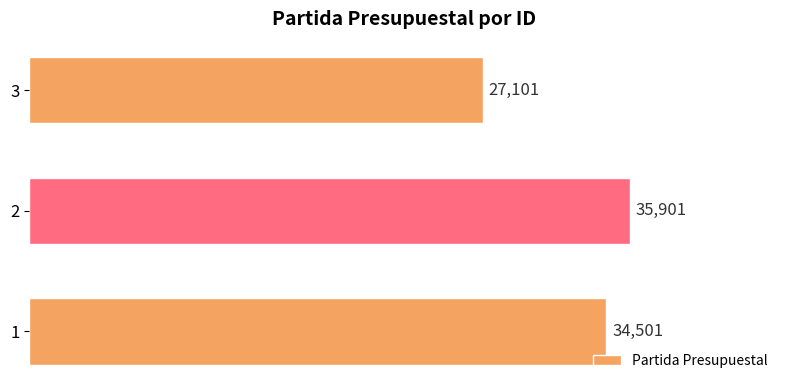

Reading top to bottom, extract all data points from this chart.

3=27101	2=35901	1=34501